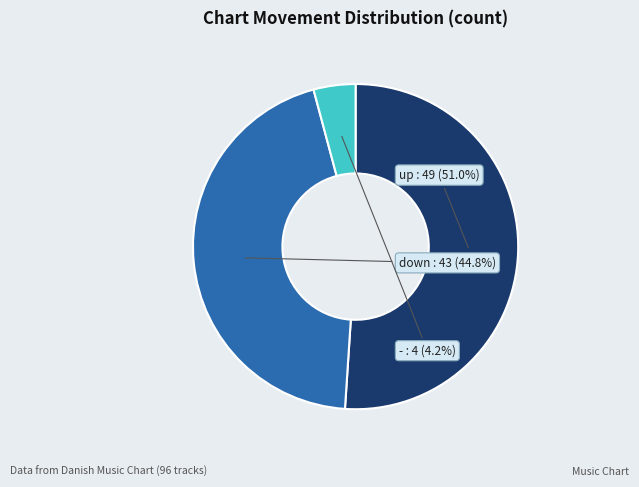

Is there a majority slice in this chart?

Yes